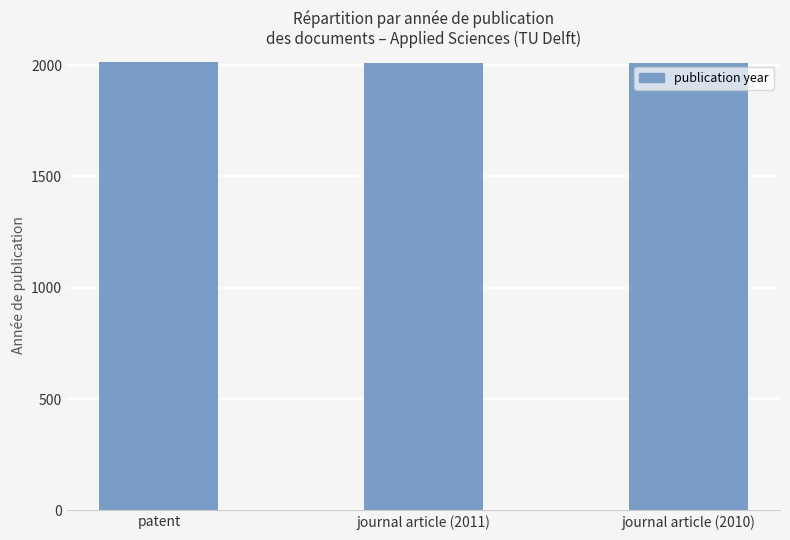

What is the change in value from patent to journal article (2011)?

-2